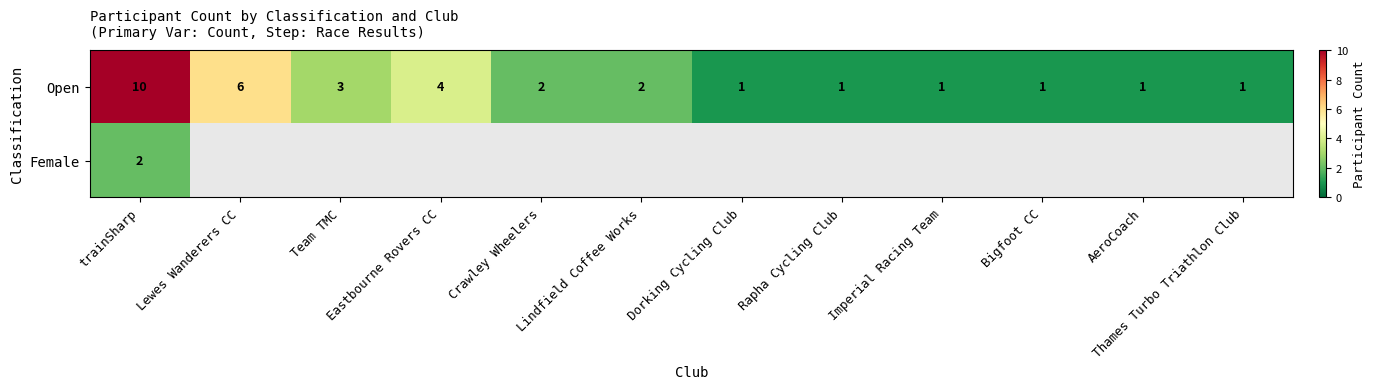

Is it true that Open equals 2 at Lindfield Coffee Works?

True